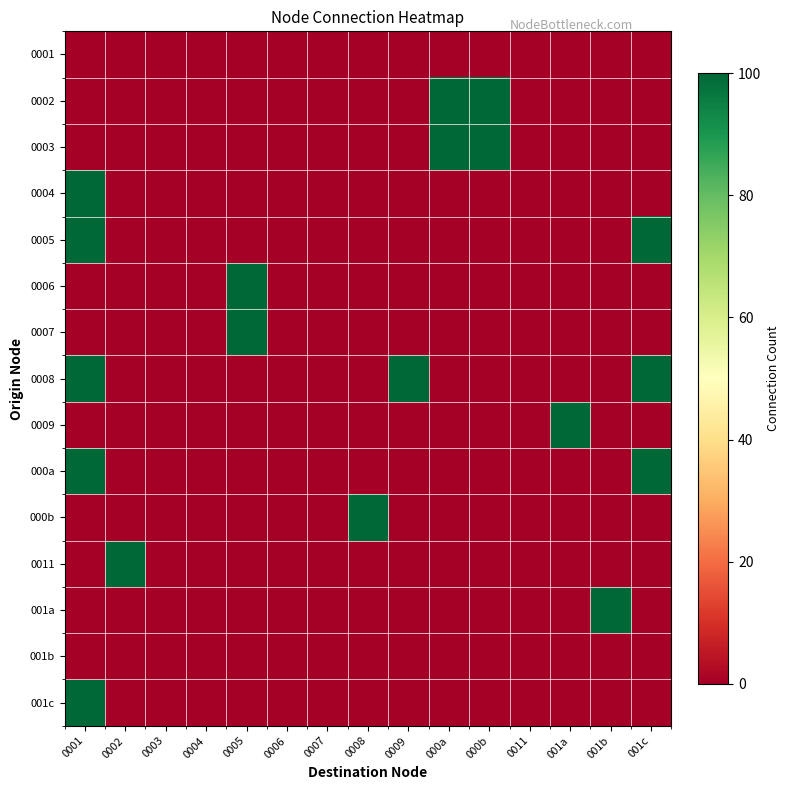

Between 0006 and 0008, which is larger?

0006